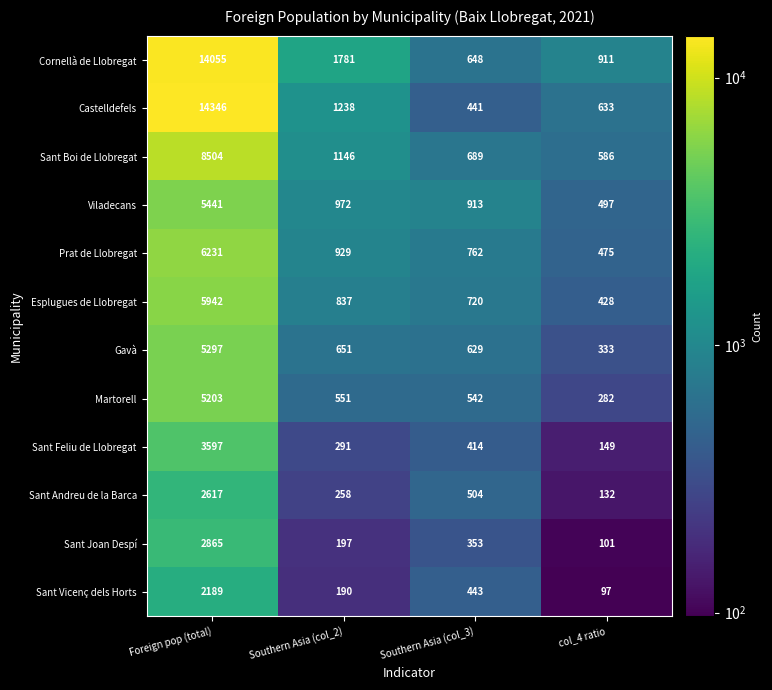

What is the sum of the Sant Boi de Llobregat values at col_4 ratio and Southern Asia (col_3)?

1275